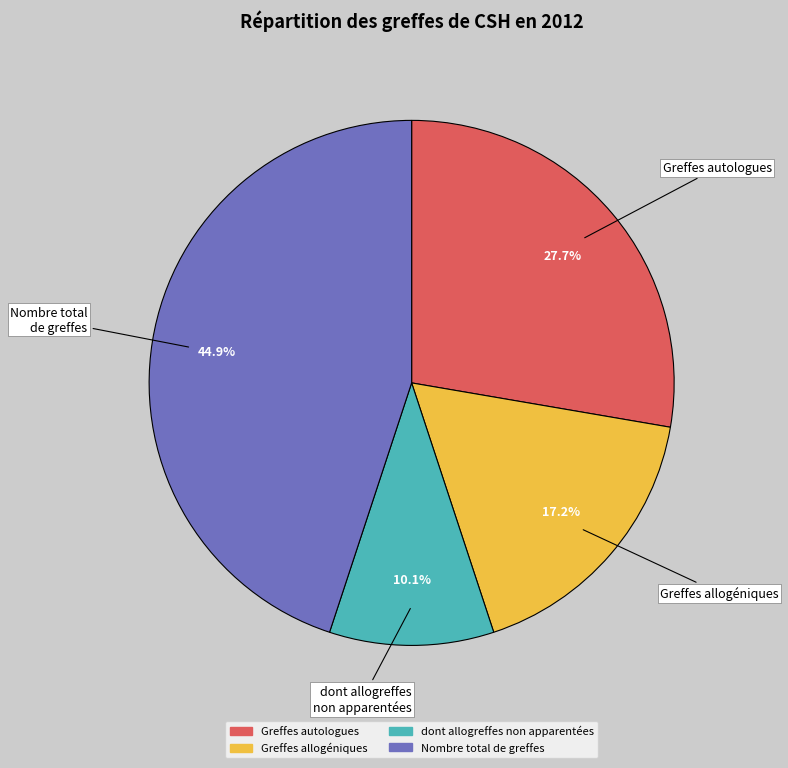

How many slices are in this pie chart?

4